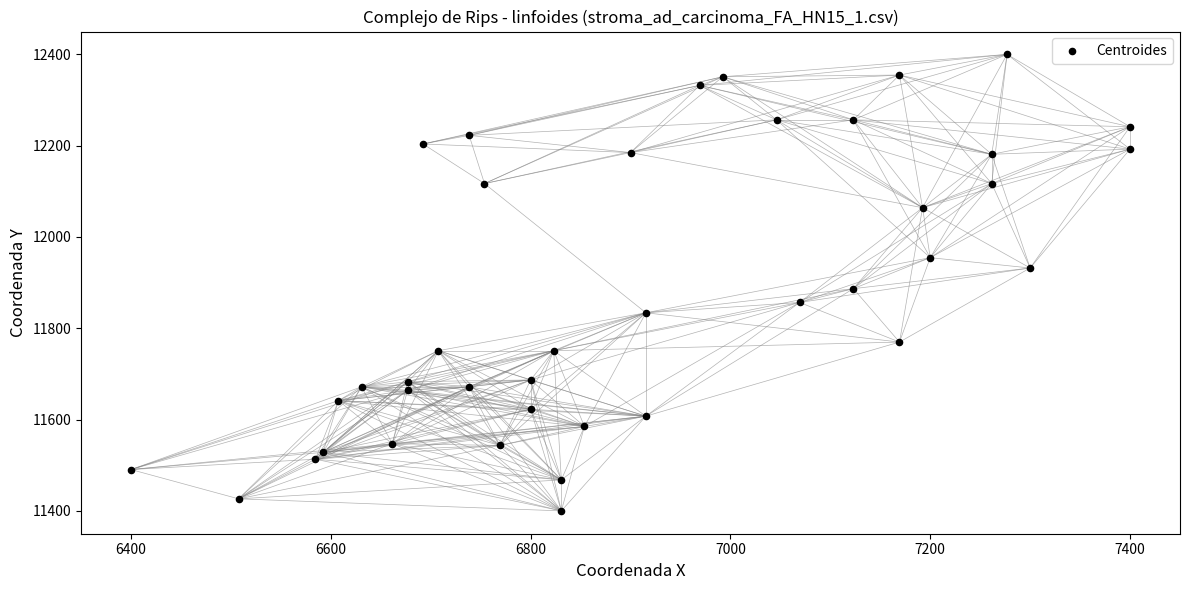

What Y value in the scatter plot is closest to 11900?

11886.8